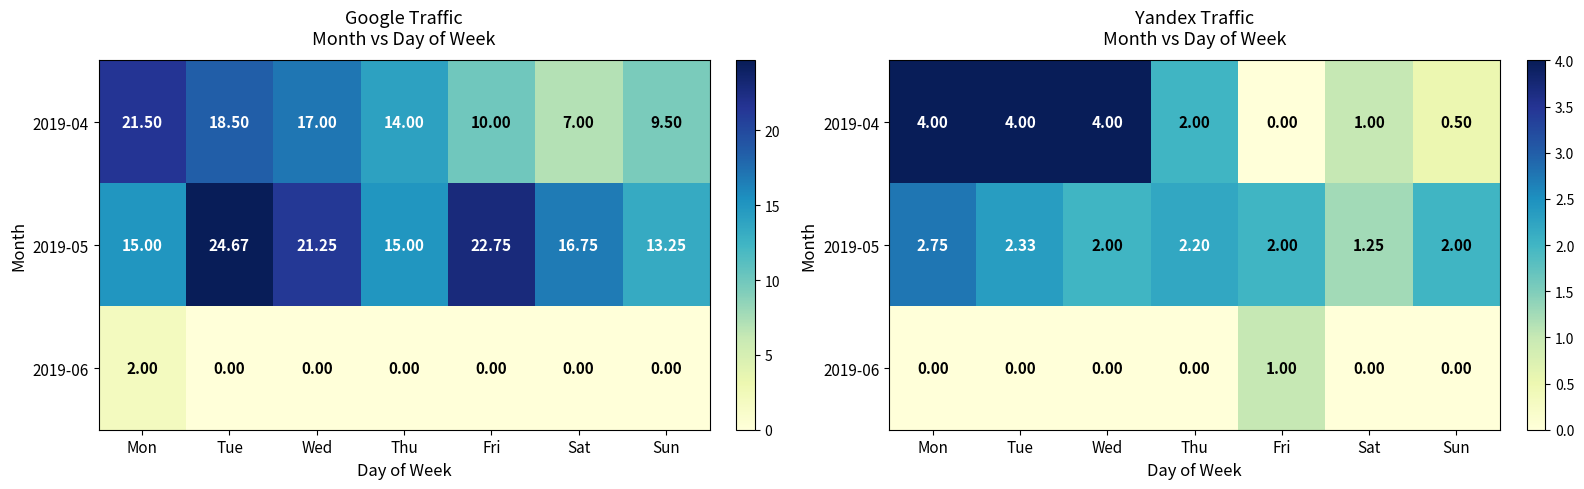

How many categories are shown in the chart?

7